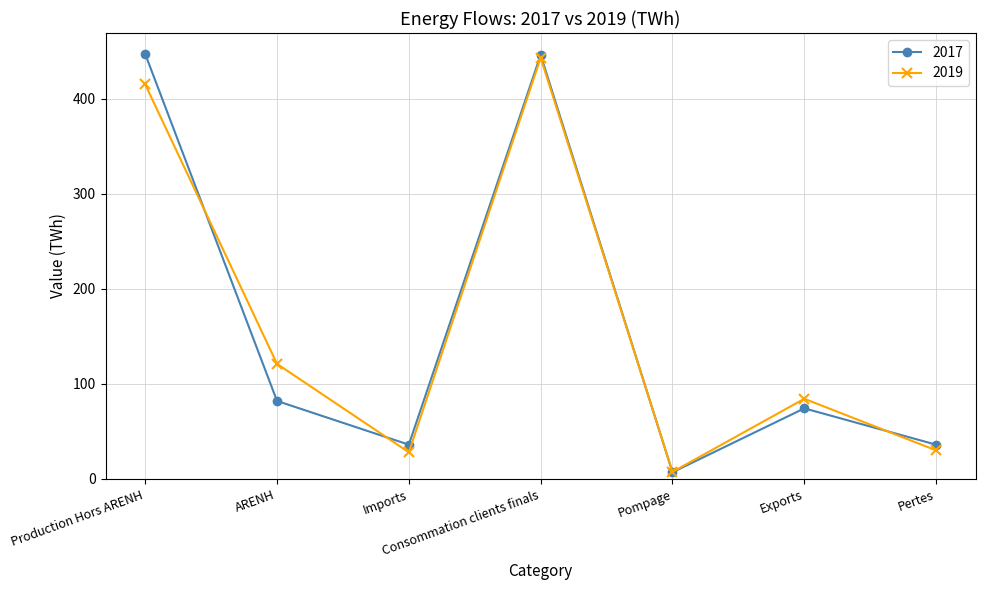

What is the difference between the highest and lowest values at Consommation clients finals?

3.0